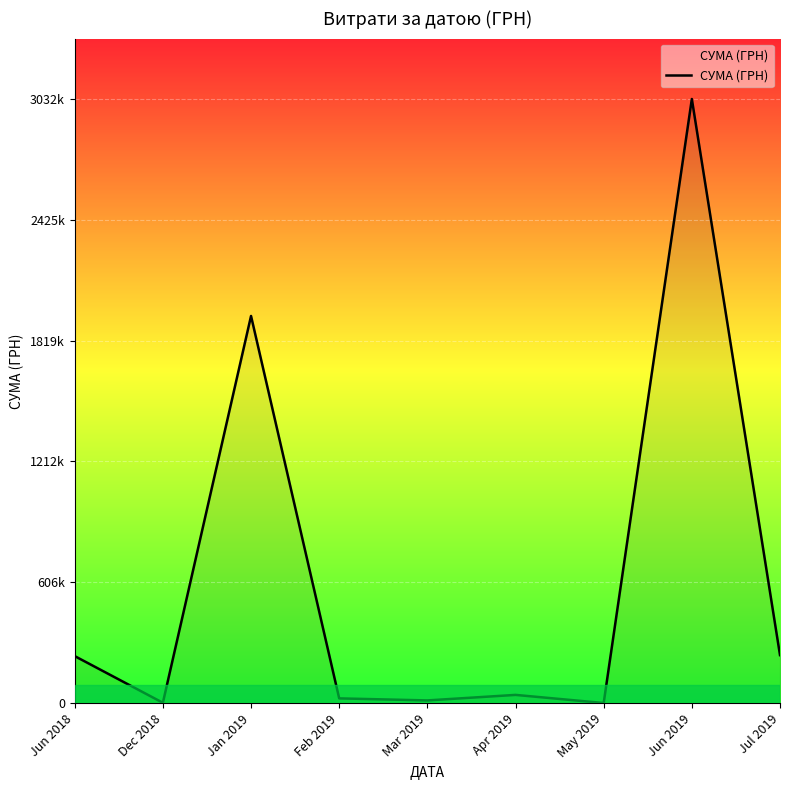

Does the chart have visible grid lines?

Yes